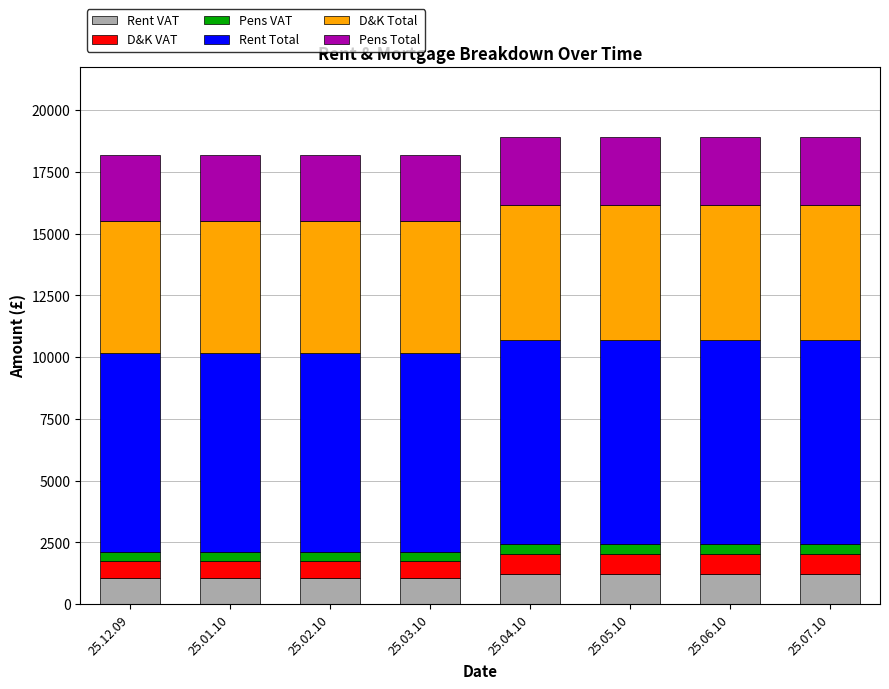

What is the minimum value for Rent VAT?

1050.0